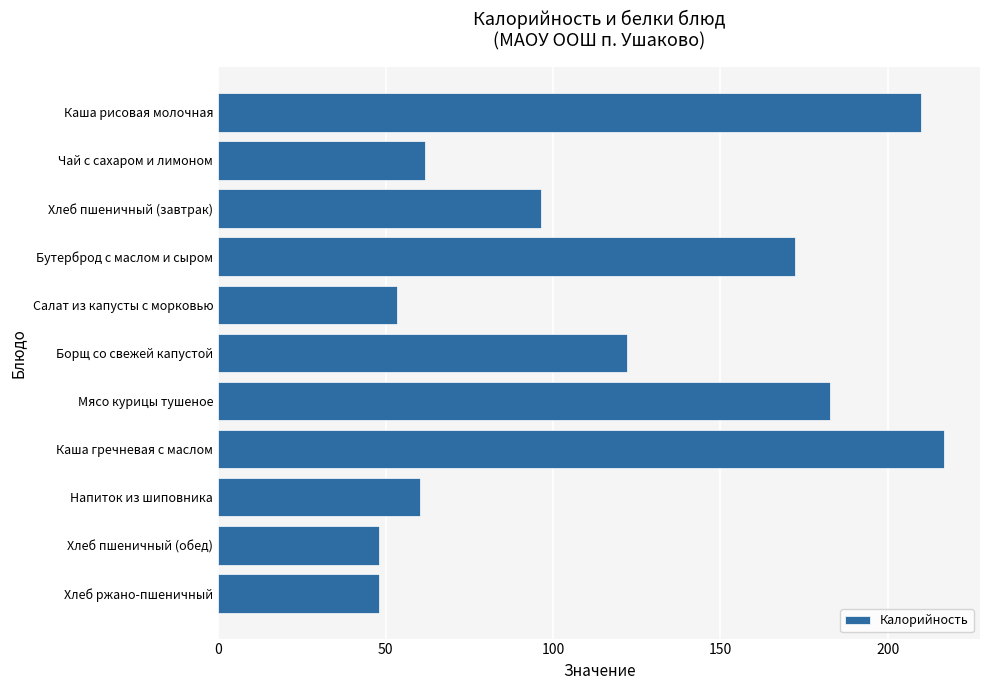

Where is the data nearest to the value 132?

Борщ со свежей капустой